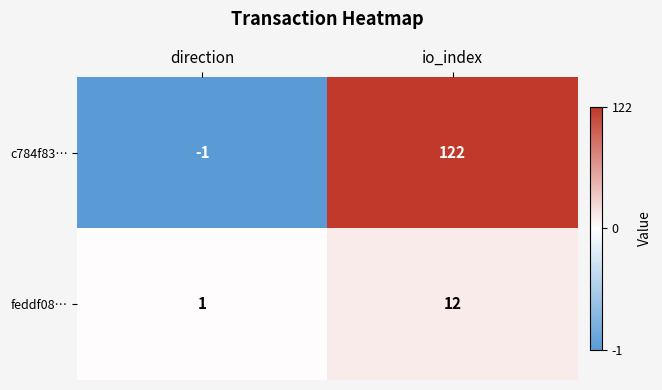

The value of c784f83… at io_index is 211. True or false?

False